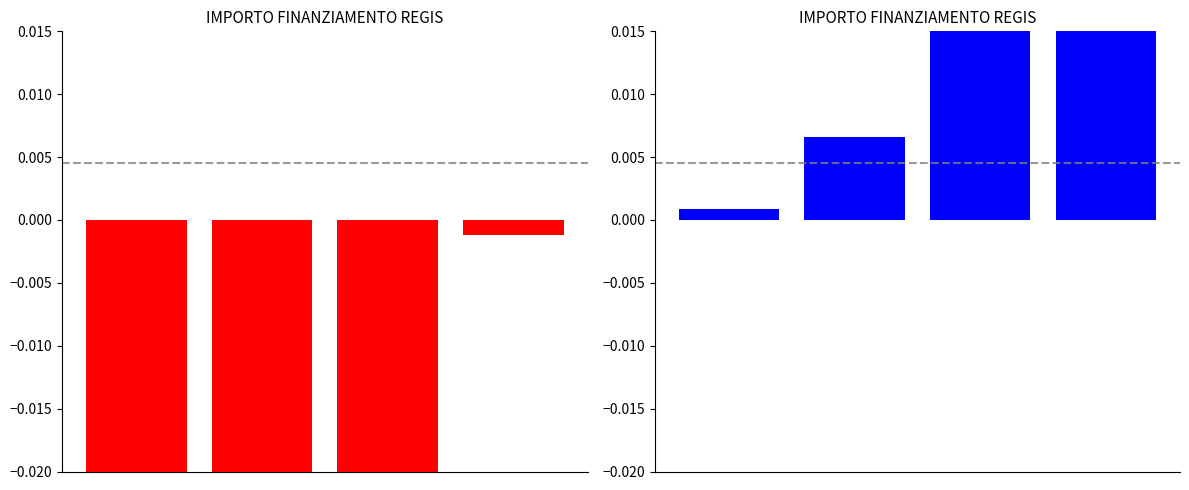

At 1, list the series in order from largest to smallest.

IMPORTO FINANZIAMENTO REGIS (Panel 2), IMPORTO FINANZIAMENTO REGIS (Panel 1)